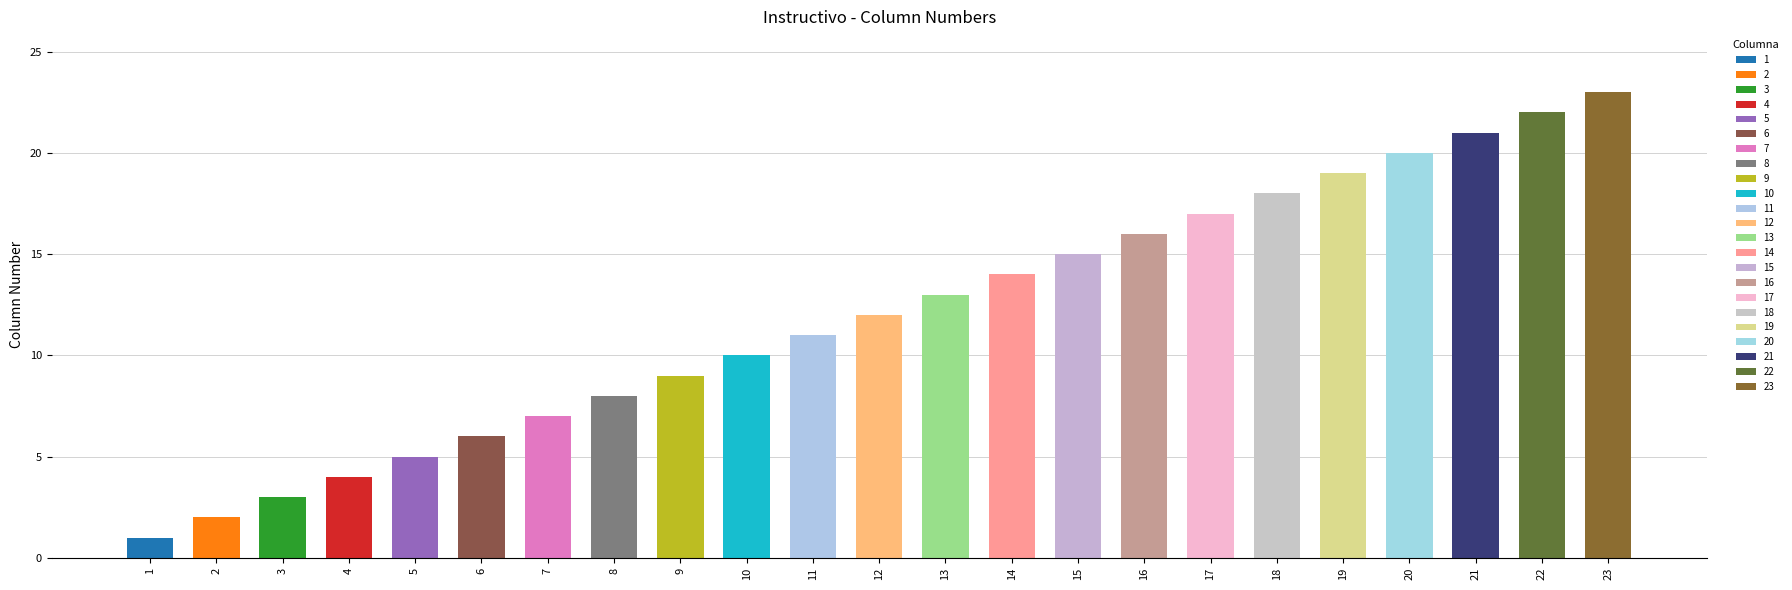

How many data points does each series have?

23